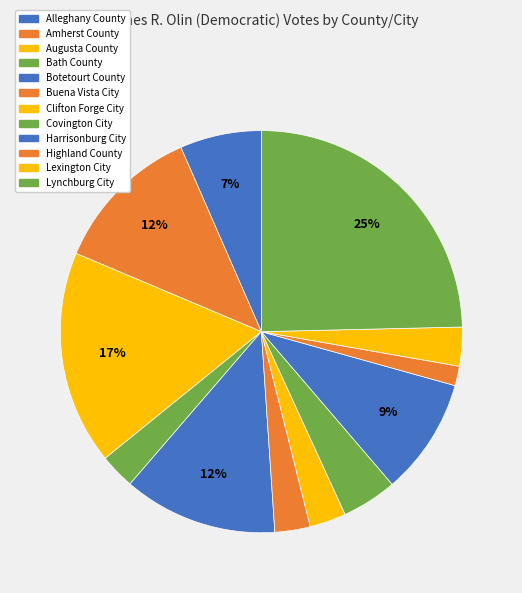

What is the change in value from Alleghany County to Covington City?

-881